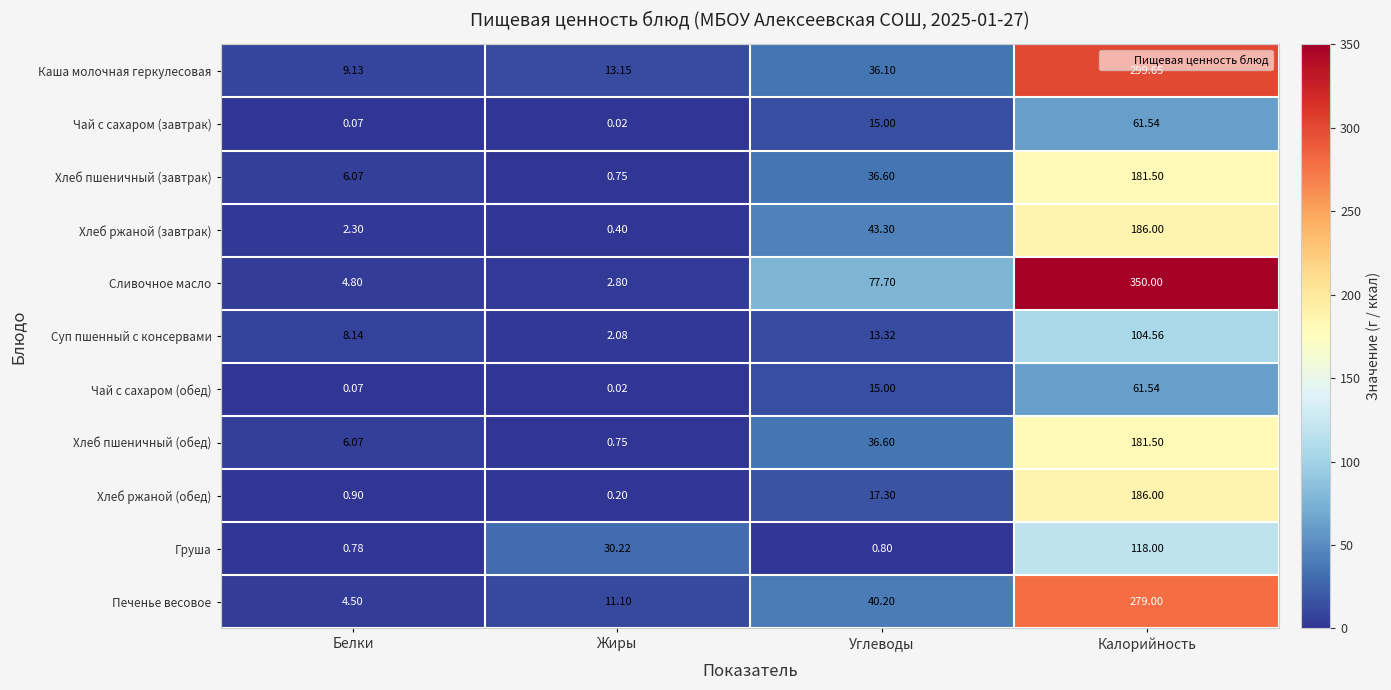

How many categories are shown in the chart?

4